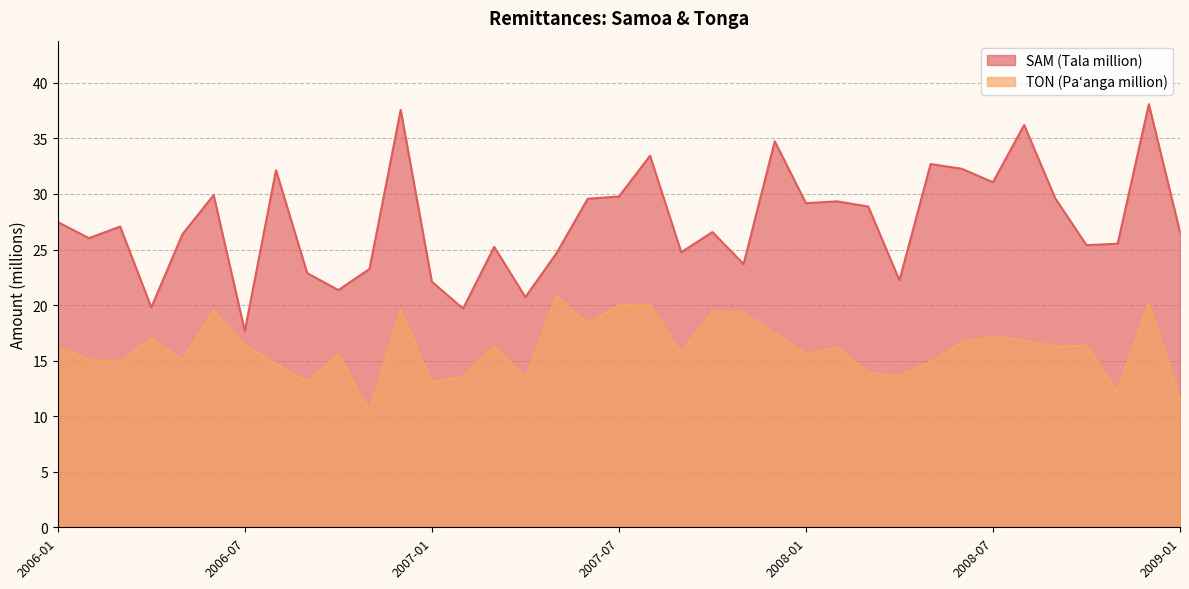

Where is the first local minimum for SAM (Tala million)?

2006-02